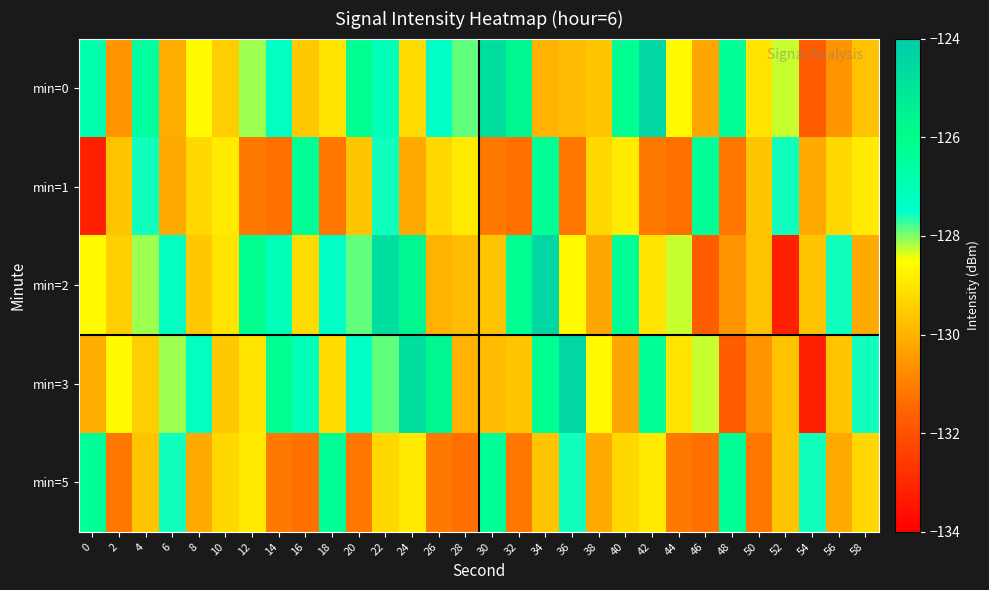

At which category is the sum across all series the highest?

22